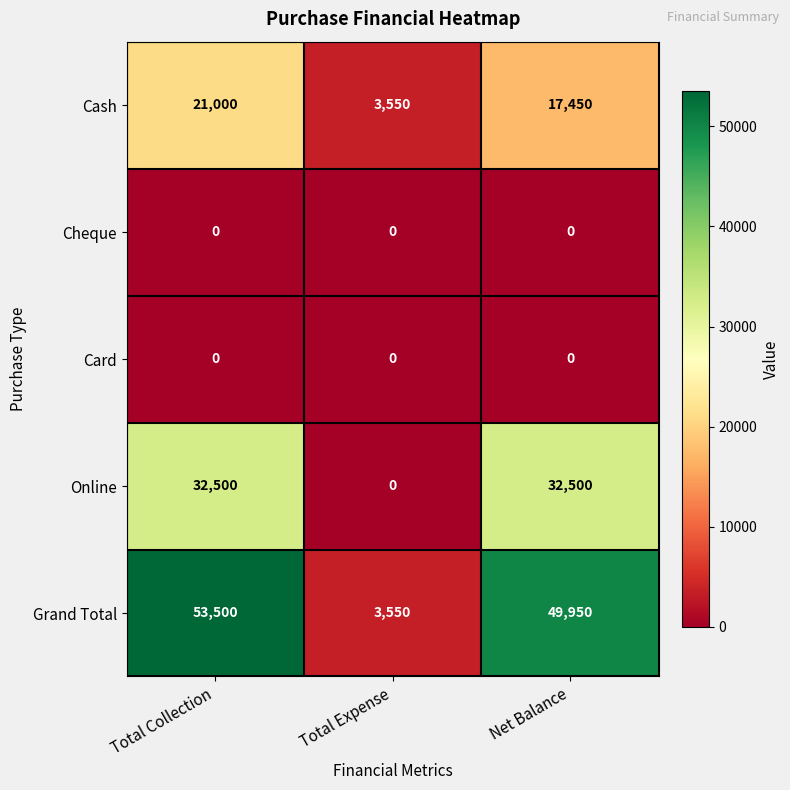

Rank the categories by Grand Total value from highest to lowest.

Total Collection, Net Balance, Total Expense